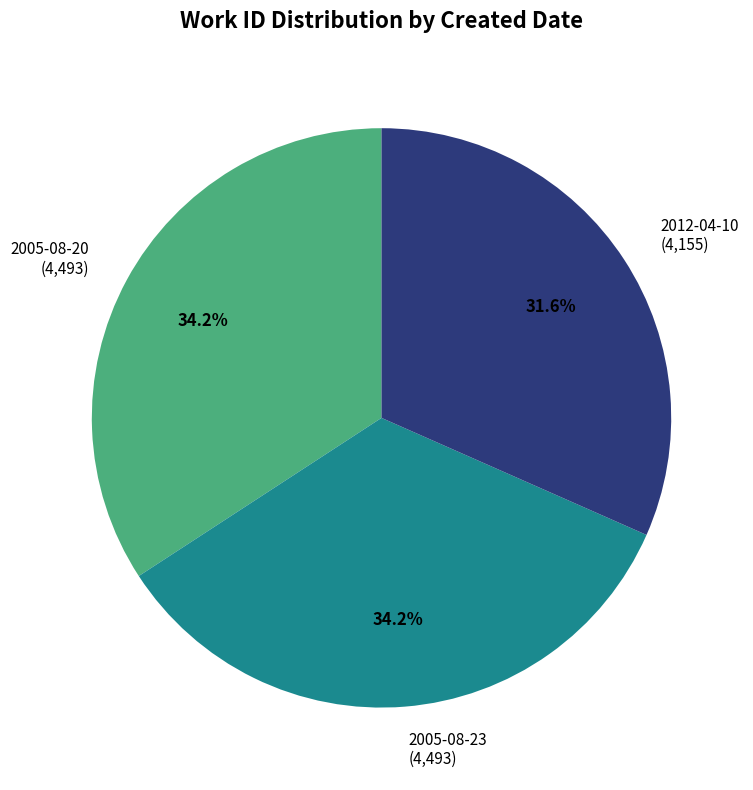

Count the number of slices in the pie.

3